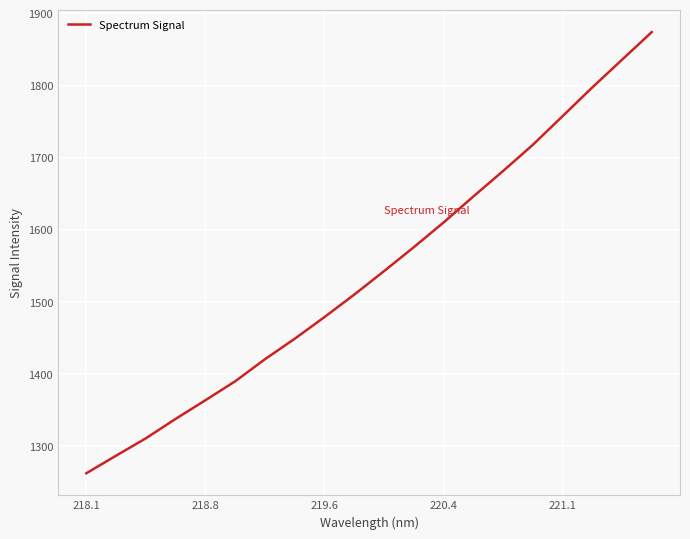

What is the smallest value displayed?

1262.7